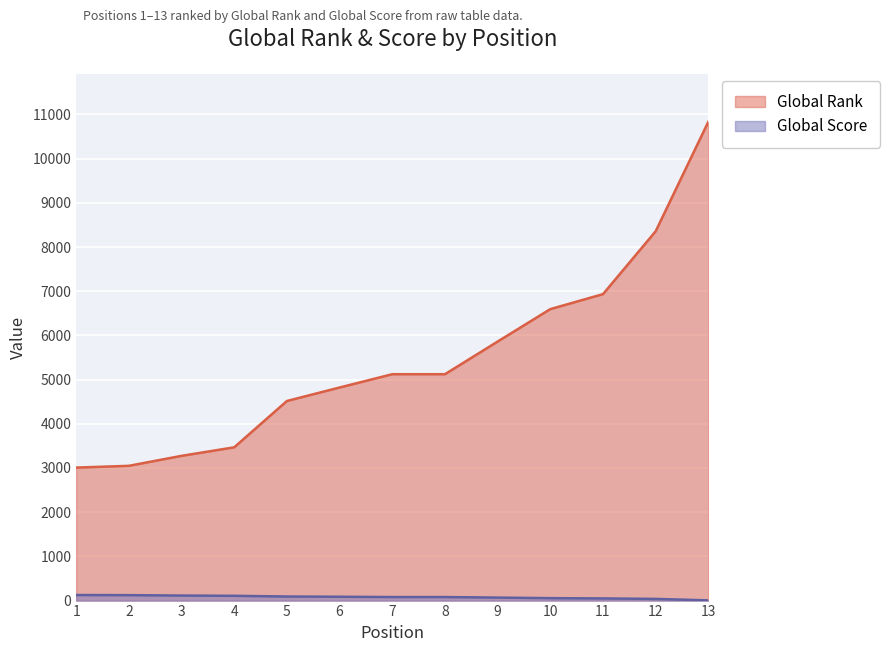

True or false: Global Rank and Global Score cross at least once.

False